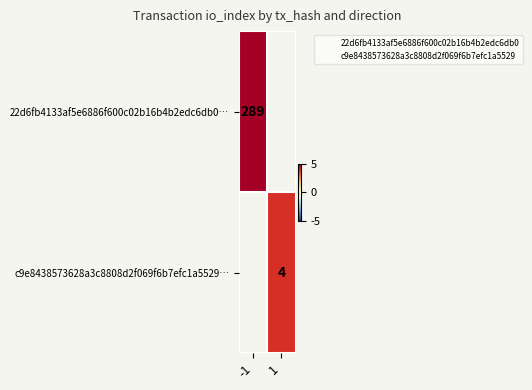

Which series has the largest range (max minus min)?

22d6fb4133af5e6886f600c02b16b4b2edc6db0…